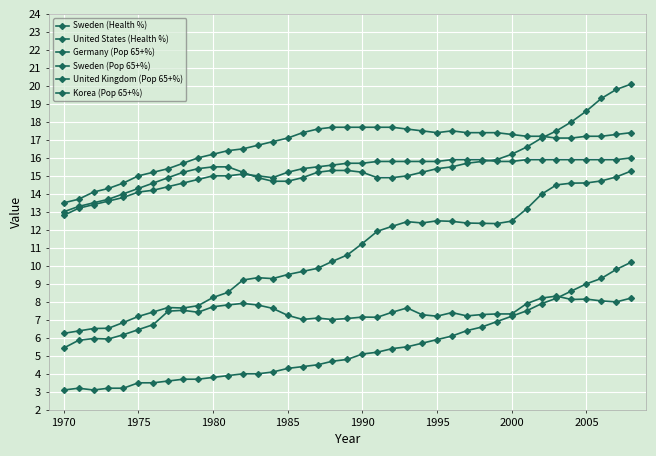

True or false: United Kingdom (Pop 65+%) and Sweden (Pop 65+%) intersect in this chart.

False